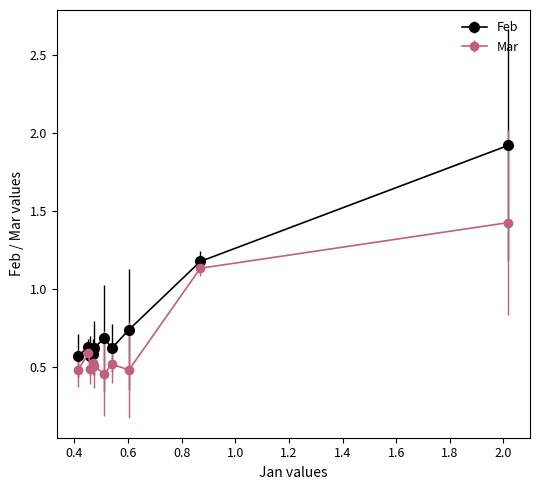

Which series has the largest range (max minus min)?

Feb